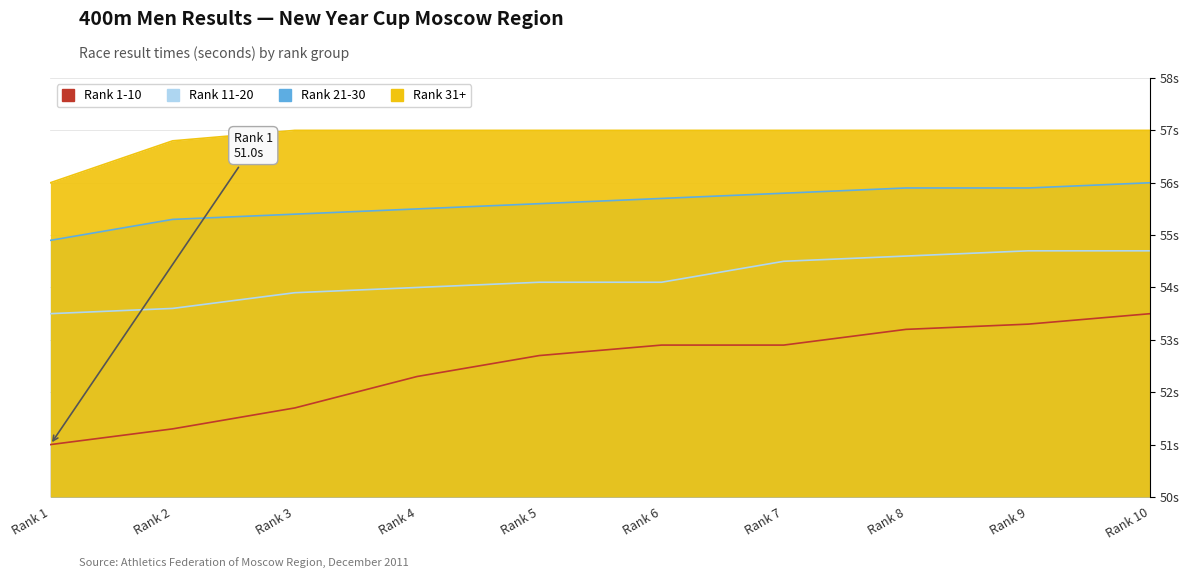

What is the sum of the Rank 1-10 values at Rank 6 and Rank 4?

105.2